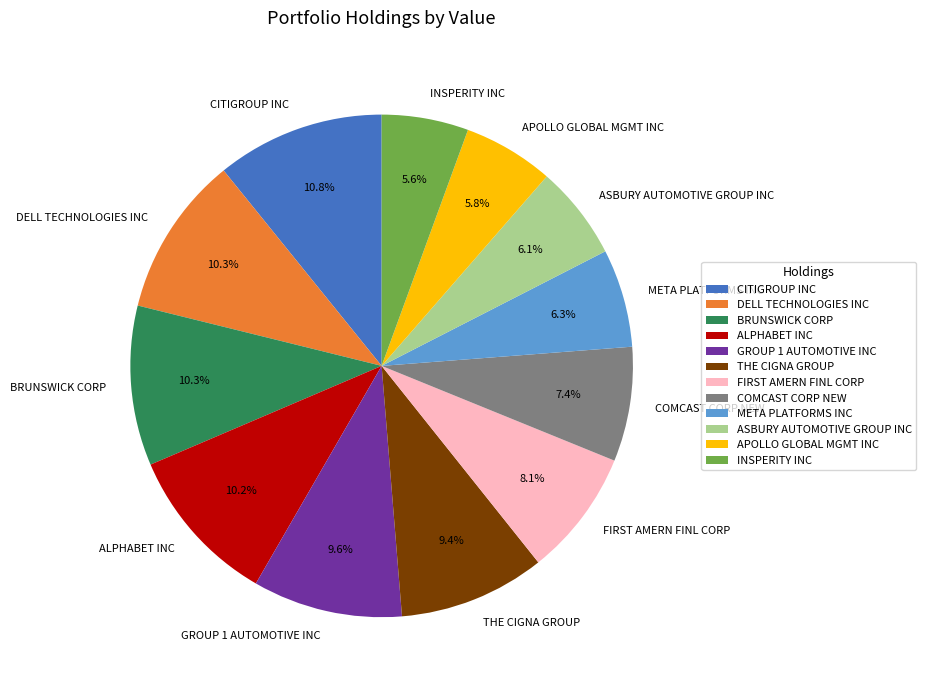

Do GROUP 1 AUTOMOTIVE INC and BRUNSWICK CORP together represent more than half of the pie?

No